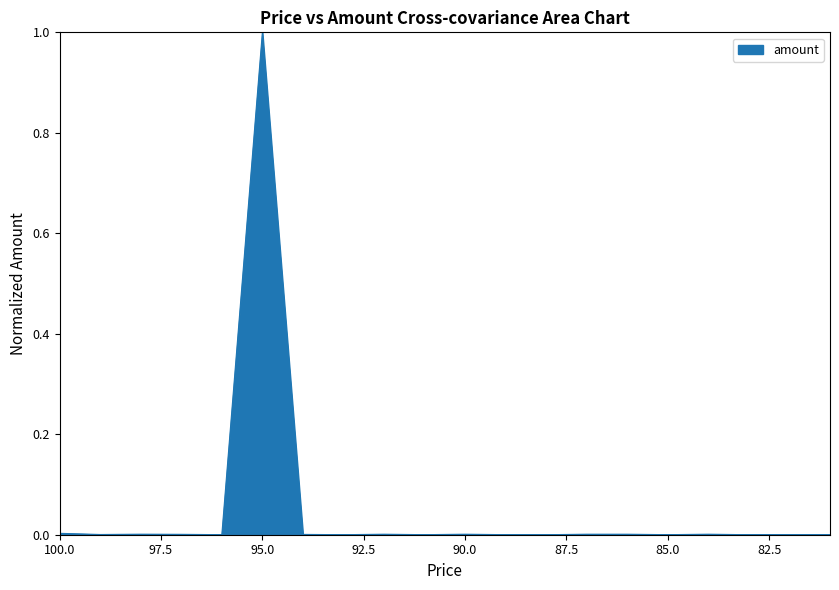

How many lines are shown in the chart?

1